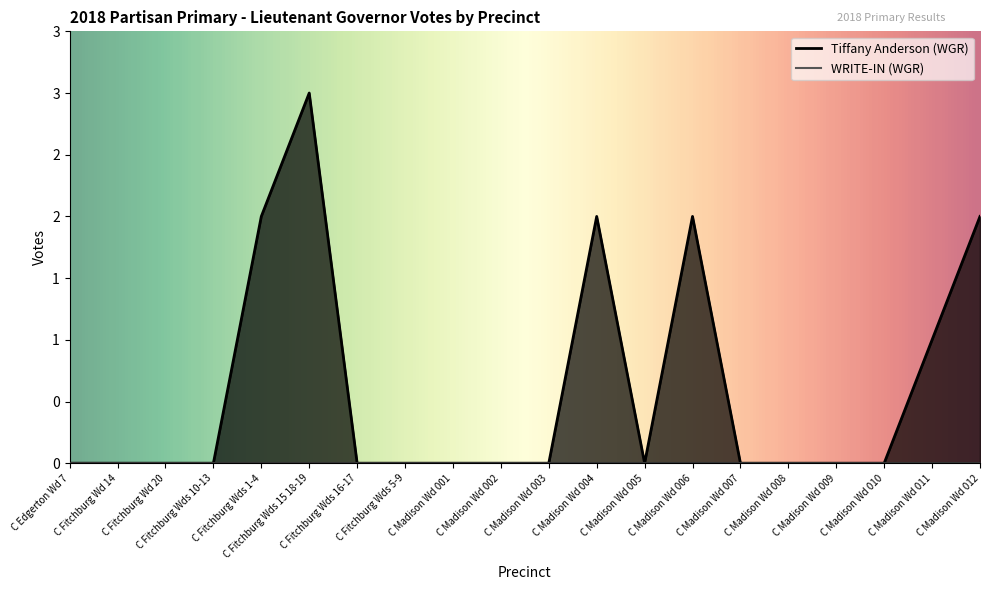

Which category has the highest value across all series?

C Fitchburg Wds 15 18-19